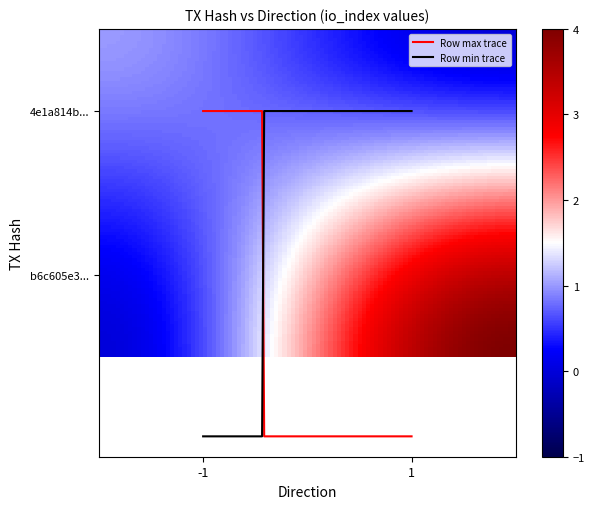

Reading left to right, list all the values displayed in this chart.

4e1a814b935c97c845fe2c92ecfa57d0d75e629: direction=-1	io_index=1
b6c605e3c3a9227c74cab368f4e937b1829c49e: direction=1	io_index=4